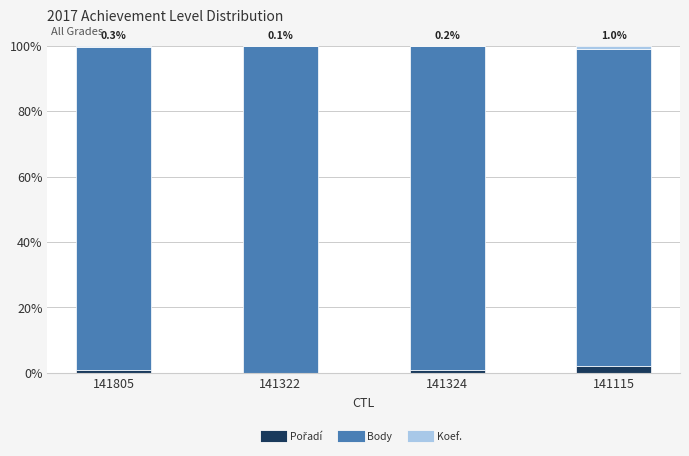

Are the bars horizontal?

No